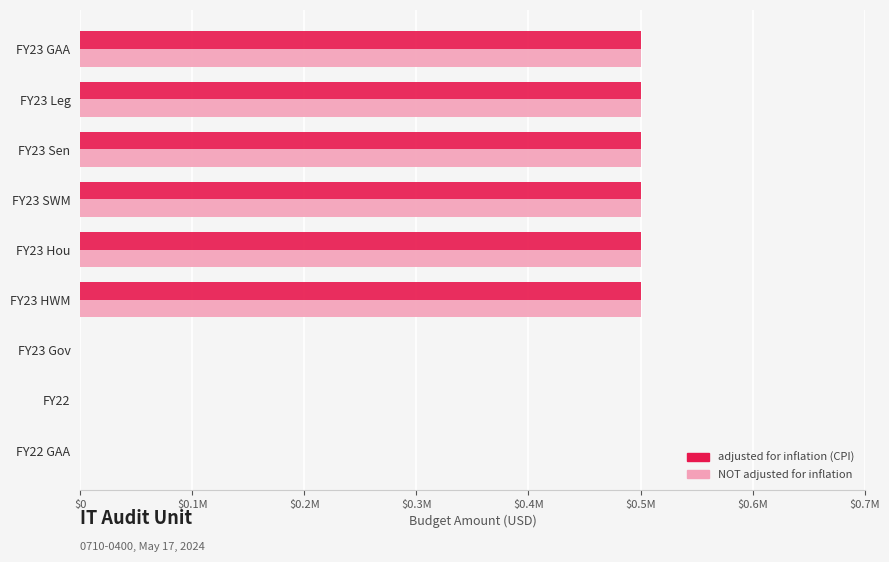

What are all the series names shown in the legend?

adjusted for inflation (CPI), NOT adjusted for inflation